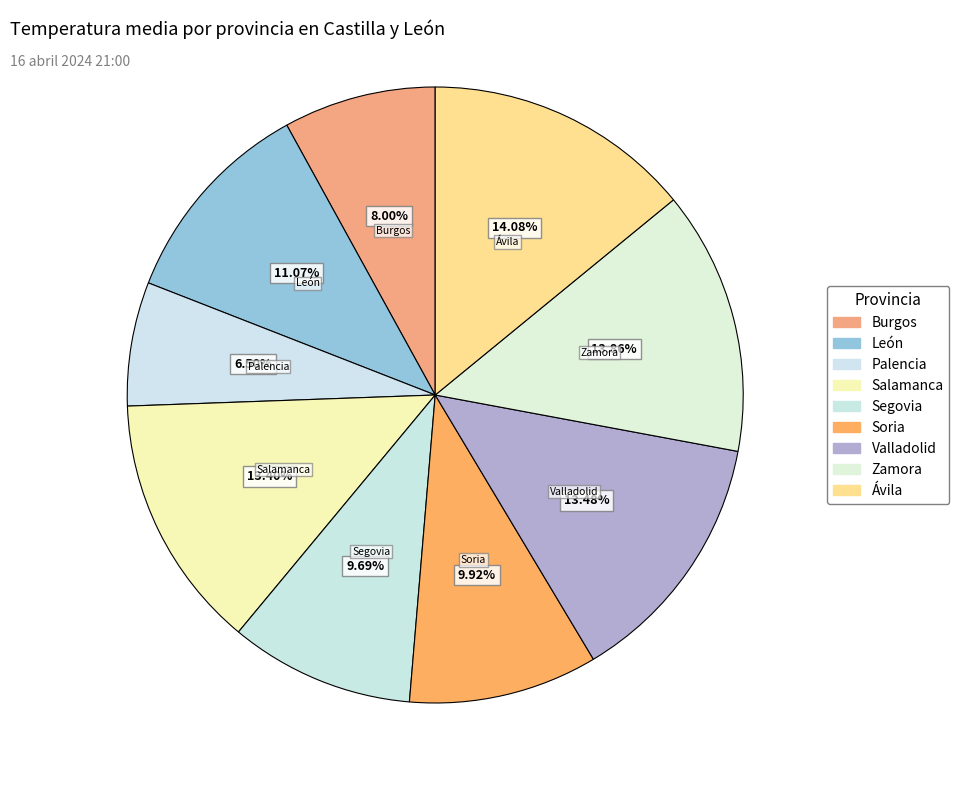

How many segments does this pie chart have?

9